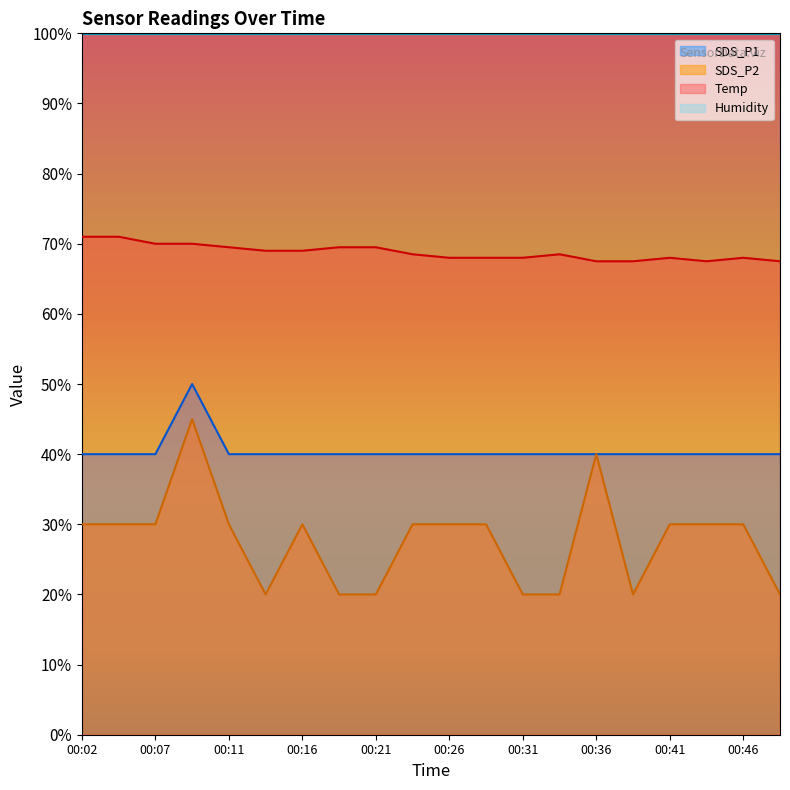

How many categories are shown in the chart?

20